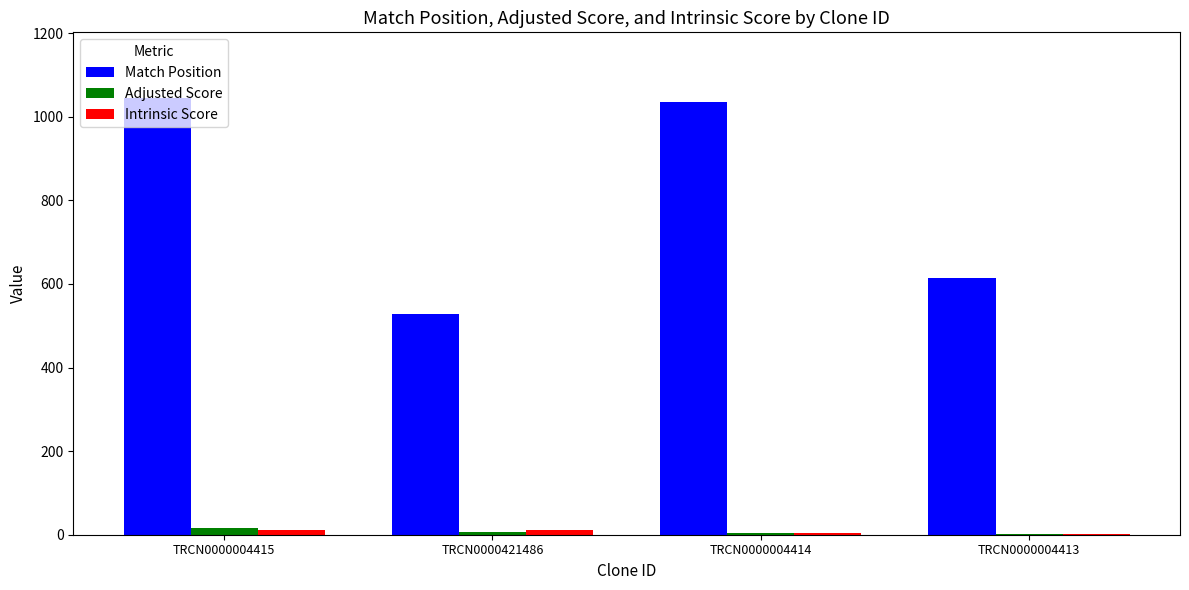

What is the average value of the Adjusted Score series?

7.0